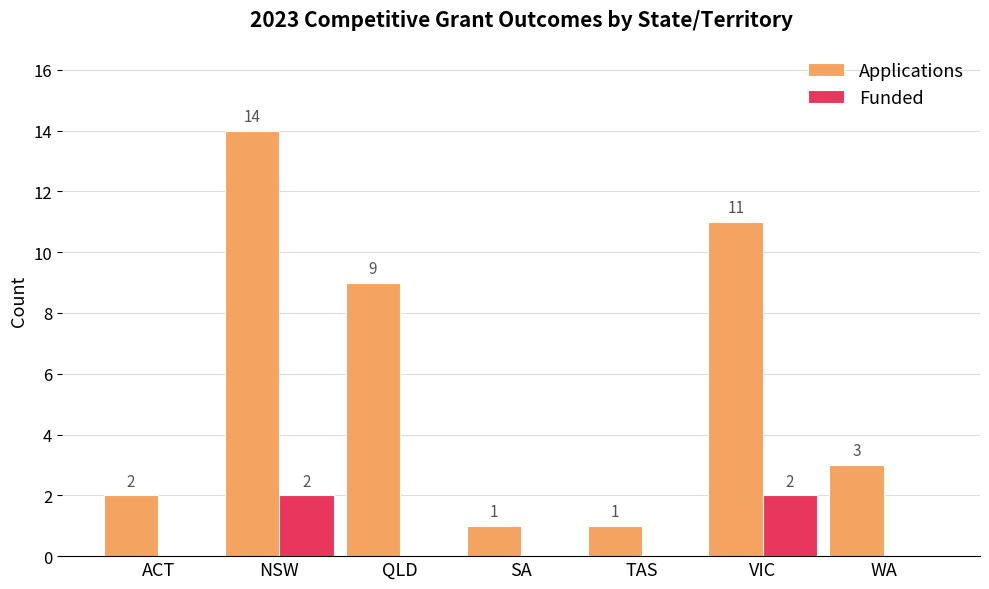

Which label corresponds to the largest value in the chart?

NSW